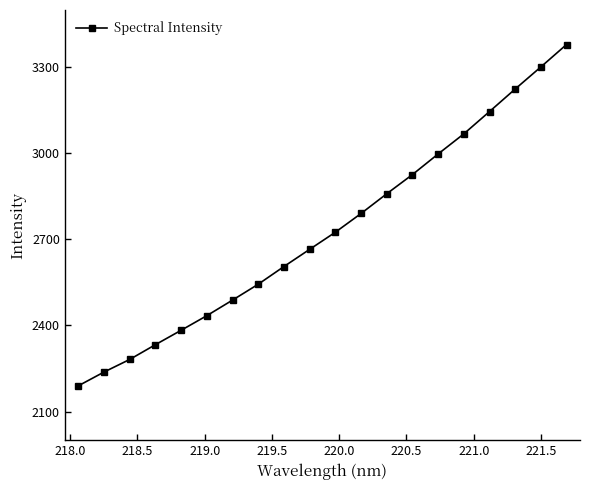

True or false: there are more than 2 points higher than both neighbors.

False